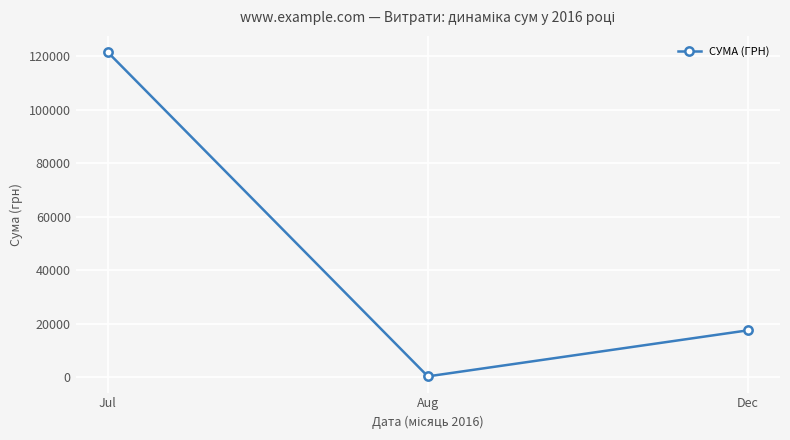

Which label corresponds to the smallest value in the chart?

Aug